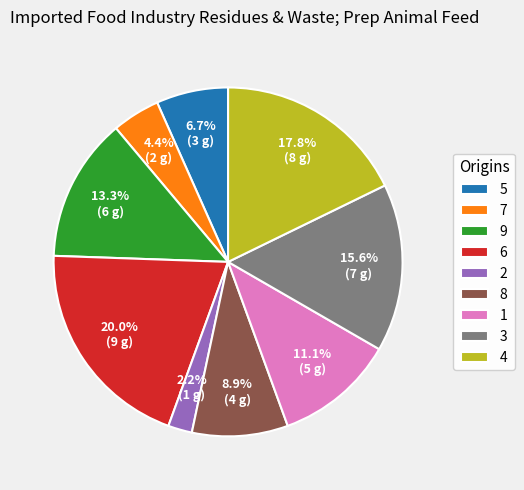

Which slice is the smallest?

2